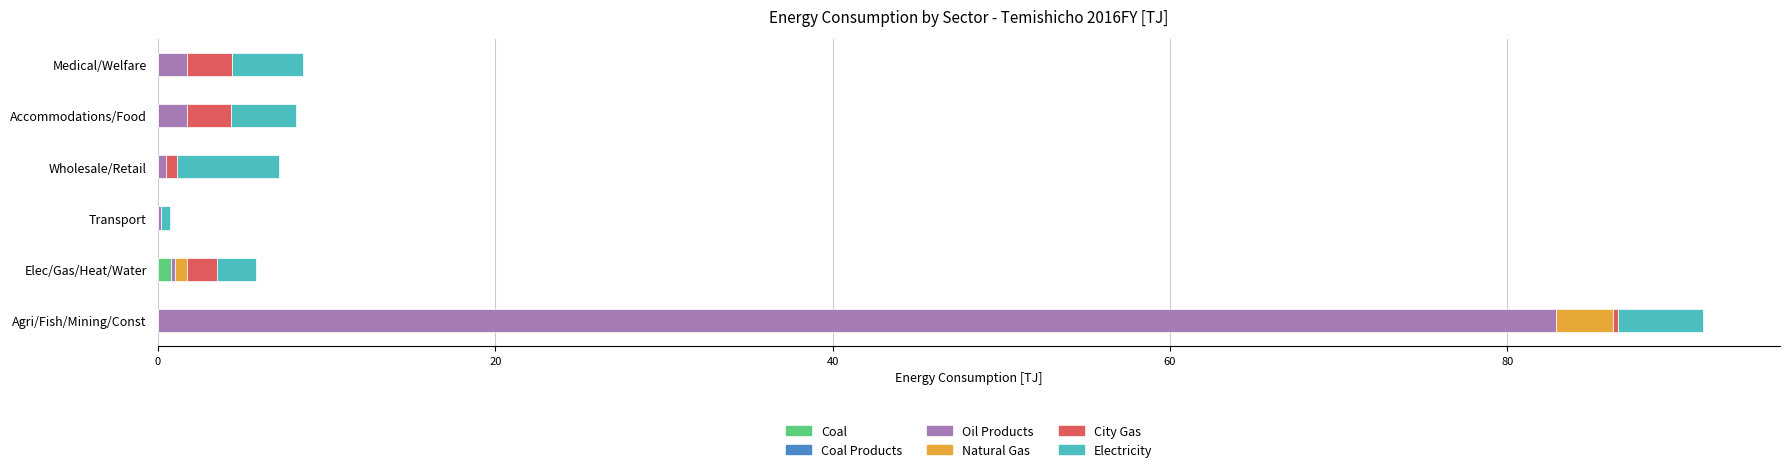

At which category is the sum across all series the highest?

Agri/Fish/Mining/Const